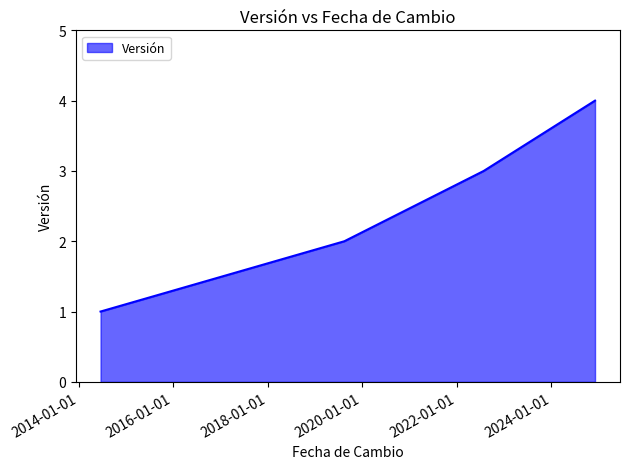

What is the difference between the maximum and minimum values?

3